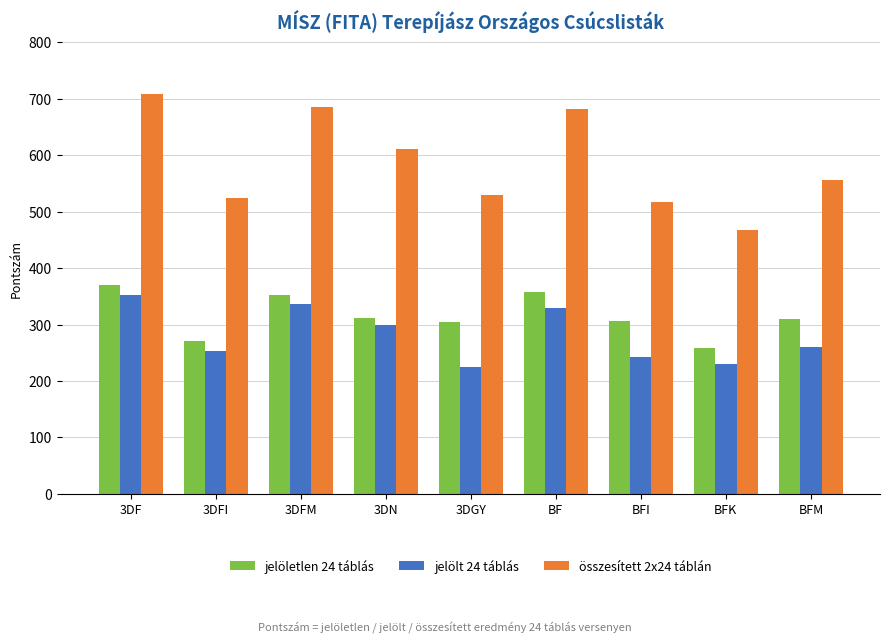

What are all the series names shown in the legend?

jelöletlen 24 táblás, jelölt 24 táblás, összesített 2x24 táblán